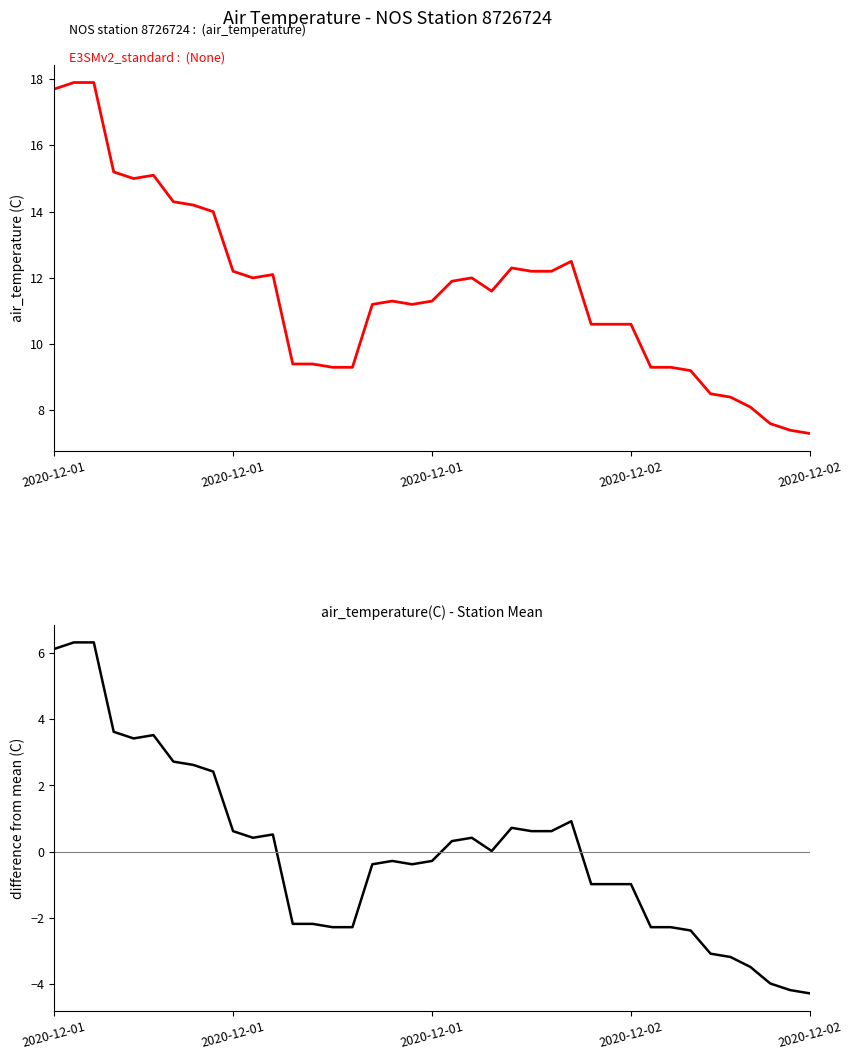

Is this an area chart (filled region under the line)?

No